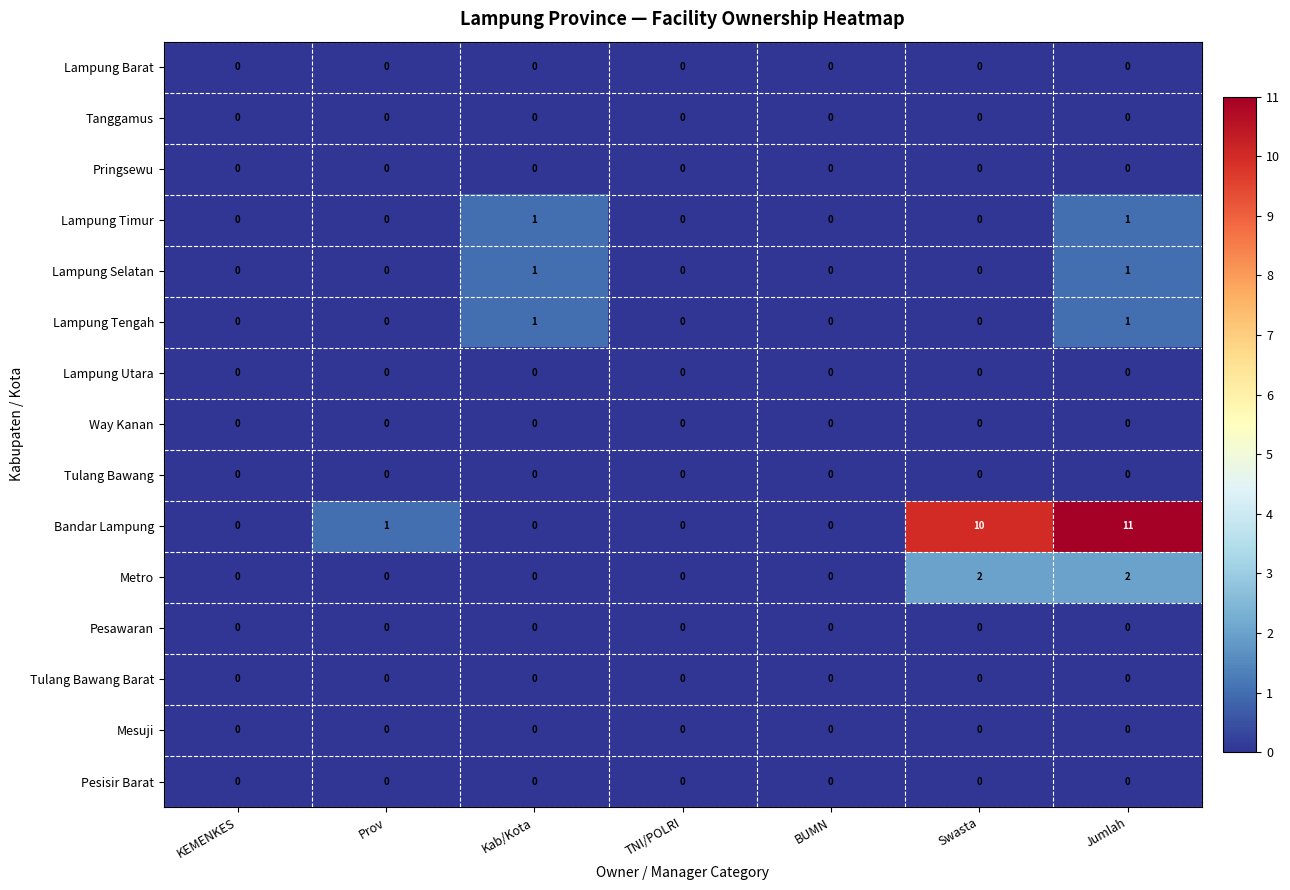

Which label corresponds to the largest value in the chart?

Jumlah